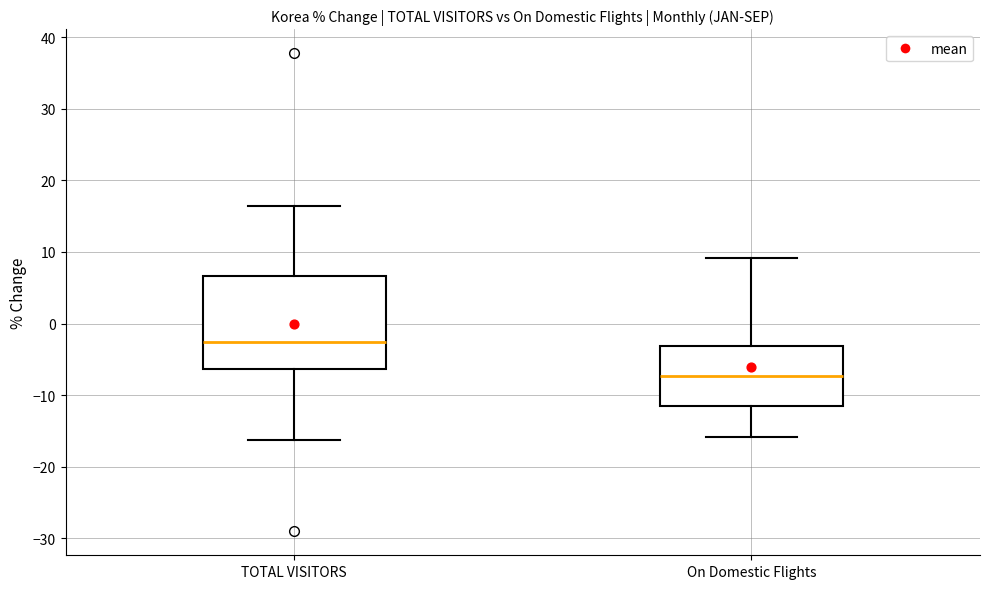

Reading left to right, transcribe this box plot: for each box, give where its median line is, the range the box spans, and where its two whiskers end, as read against the y-axis. The values are not printed on the chart, so give them approximately, as read against the axis.

TOTAL VISITORS: median -3, box -6 to 7, whiskers -16 to 16
On Domestic Flights: median -7, box -12 to -3, whiskers -16 to 9